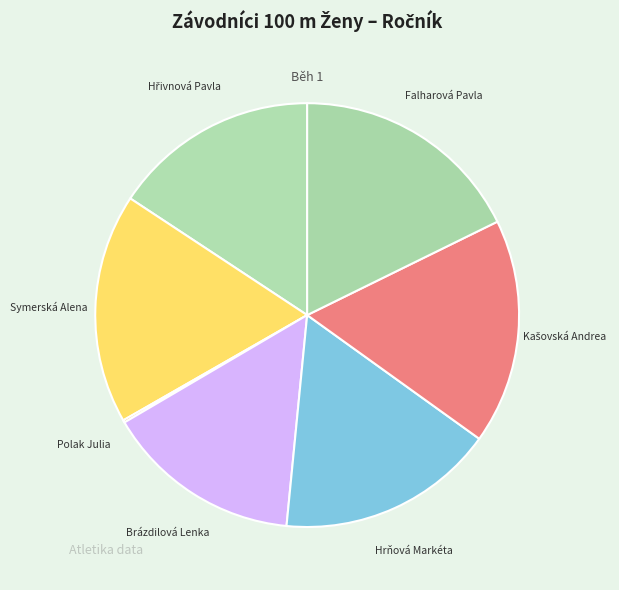

Do Hrňová Markéta and Symerská Alena together represent more than half of the pie?

No